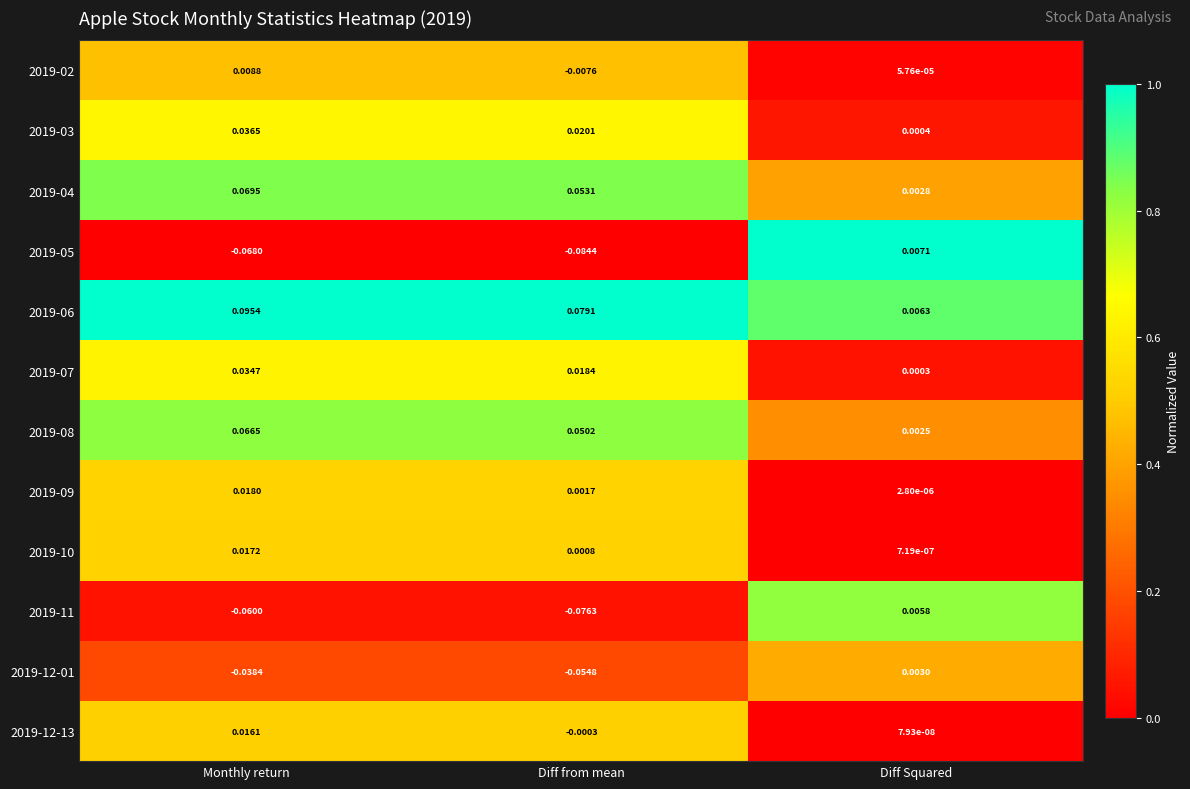

At which category is the sum across all series the highest?

Monthly return